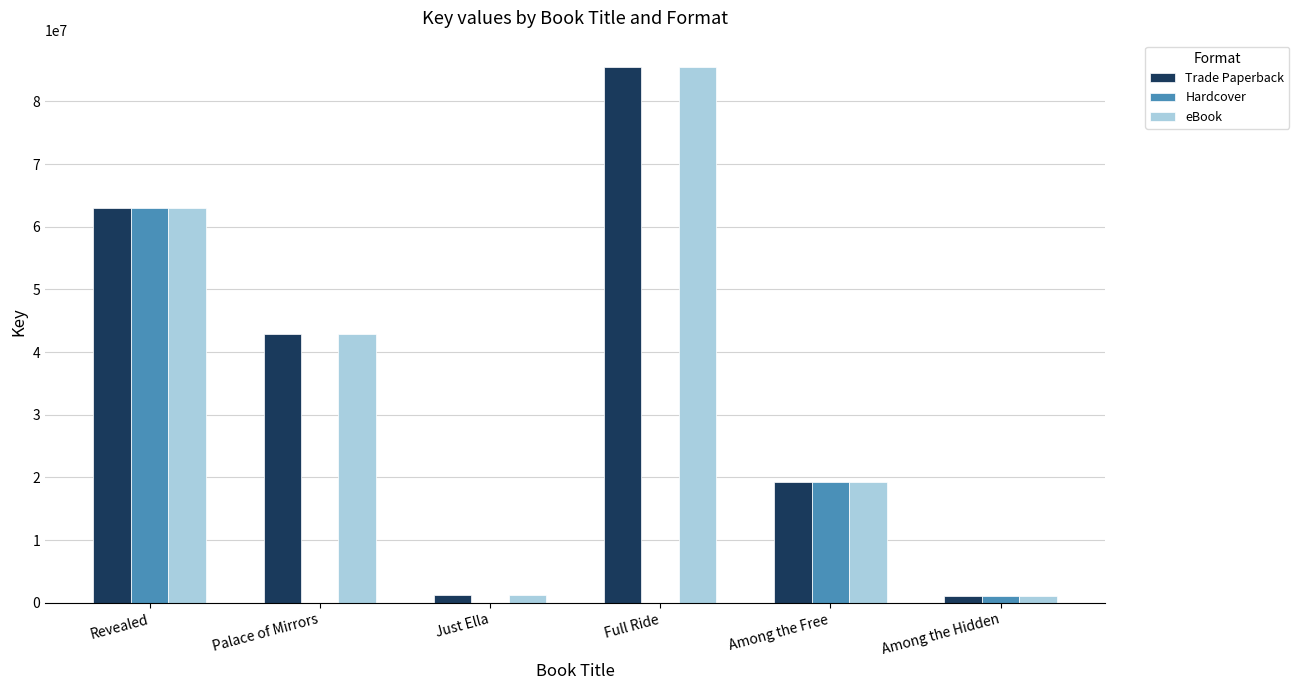

Which category has the highest value in the Trade Paperback series?

Full Ride